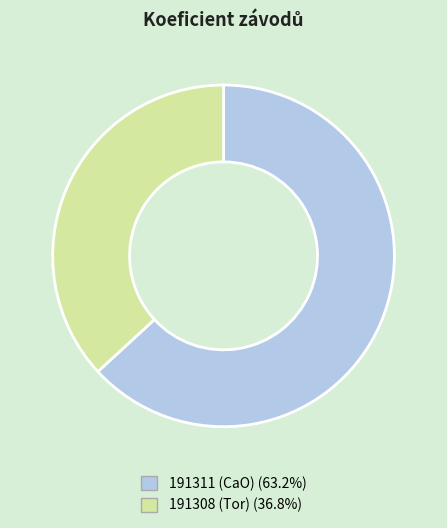

Rank the categories by value from lowest to highest.

191308 (Tor), 191311 (CaO)